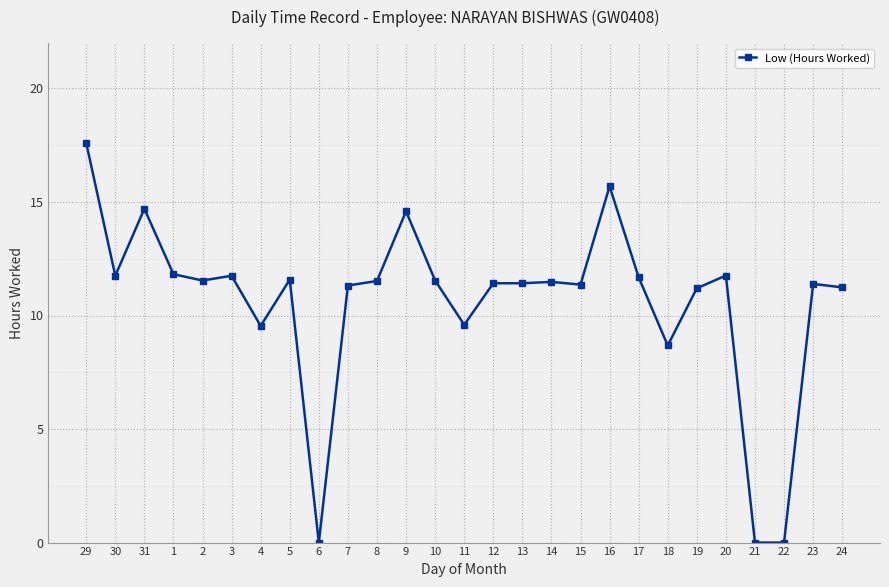

Is it true that the value at 6 is 5.7?

False